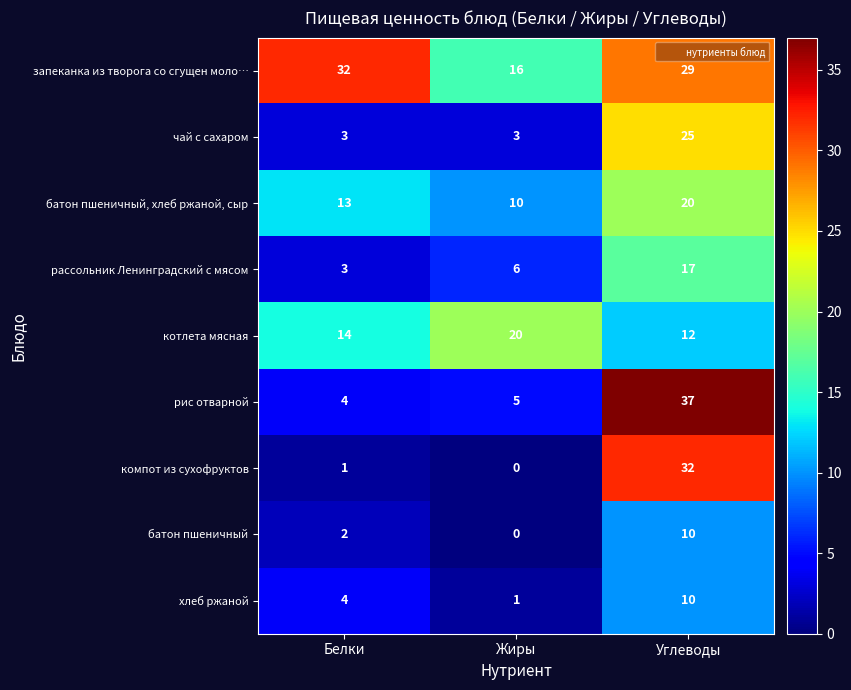

Which label corresponds to the smallest value in the chart?

Жиры